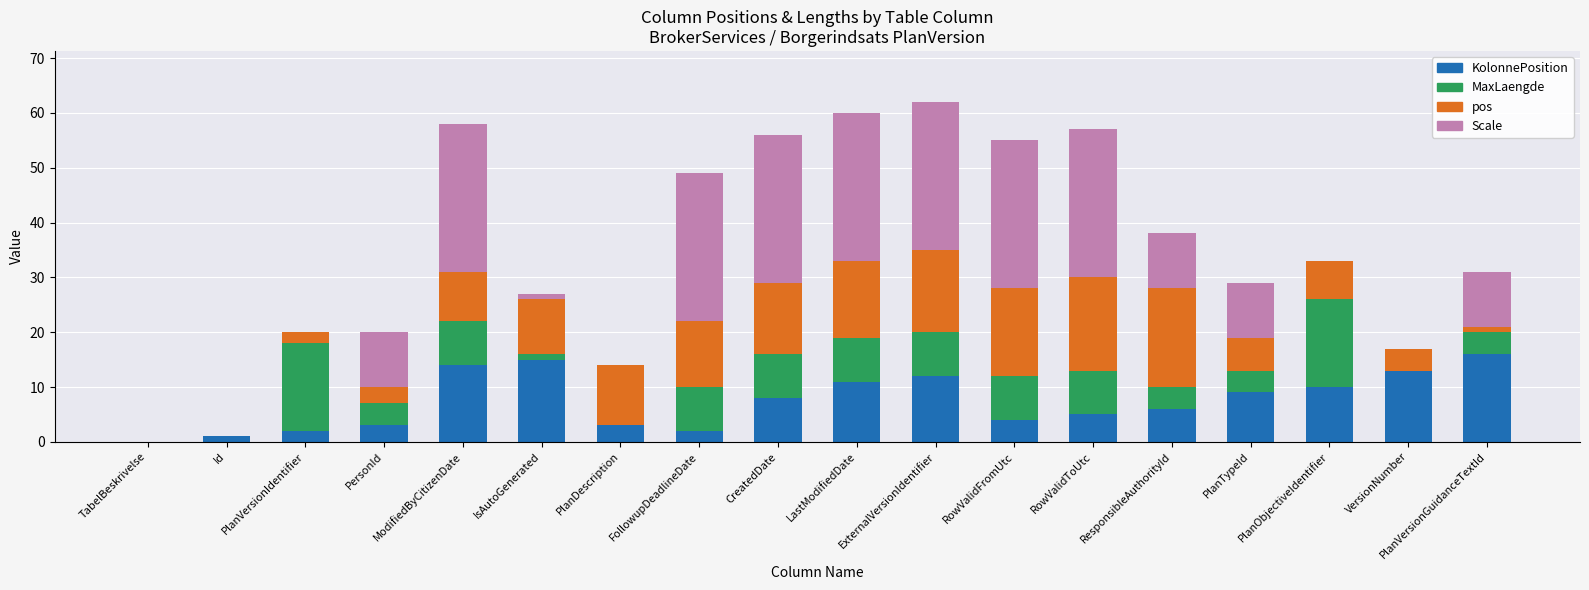

True or false: KolonnePosition has a value of 5 at RowValidToUtc.

True